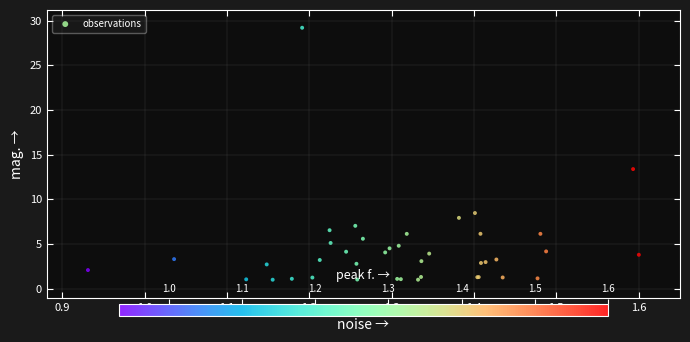

What Y value in the scatter plot is closest to 15?

13.4